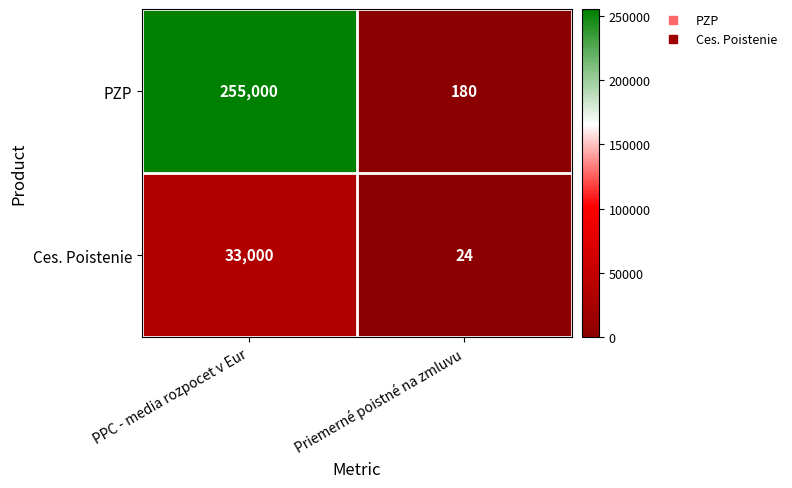

Rank the series at PPC - media rozpocet v Eur from lowest to highest value.

Ces. Poistenie, PZP